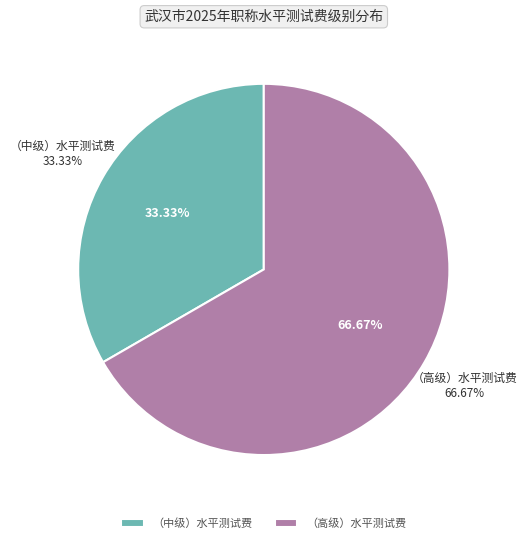

To the nearest percent, what is the difference between the largest and smallest slice percentages?

33%